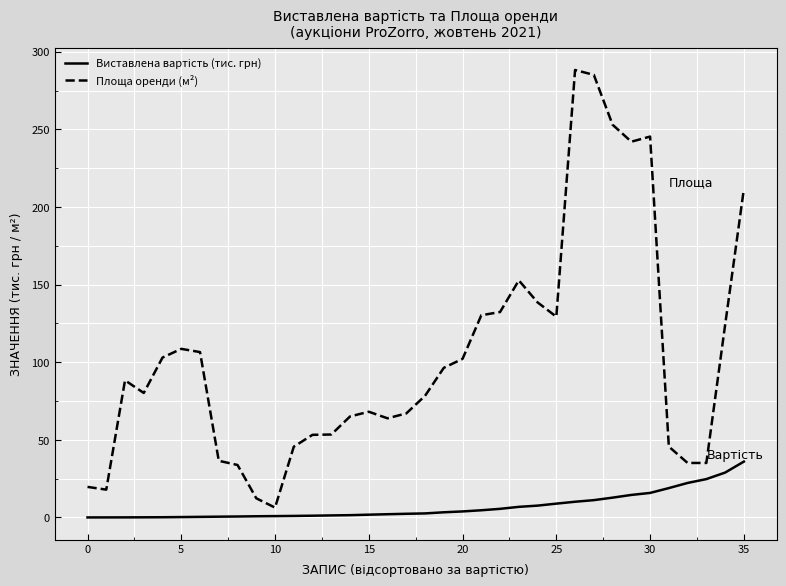

What is the difference between the maximum and minimum values in the Площа оренди (м²) series?

281.9